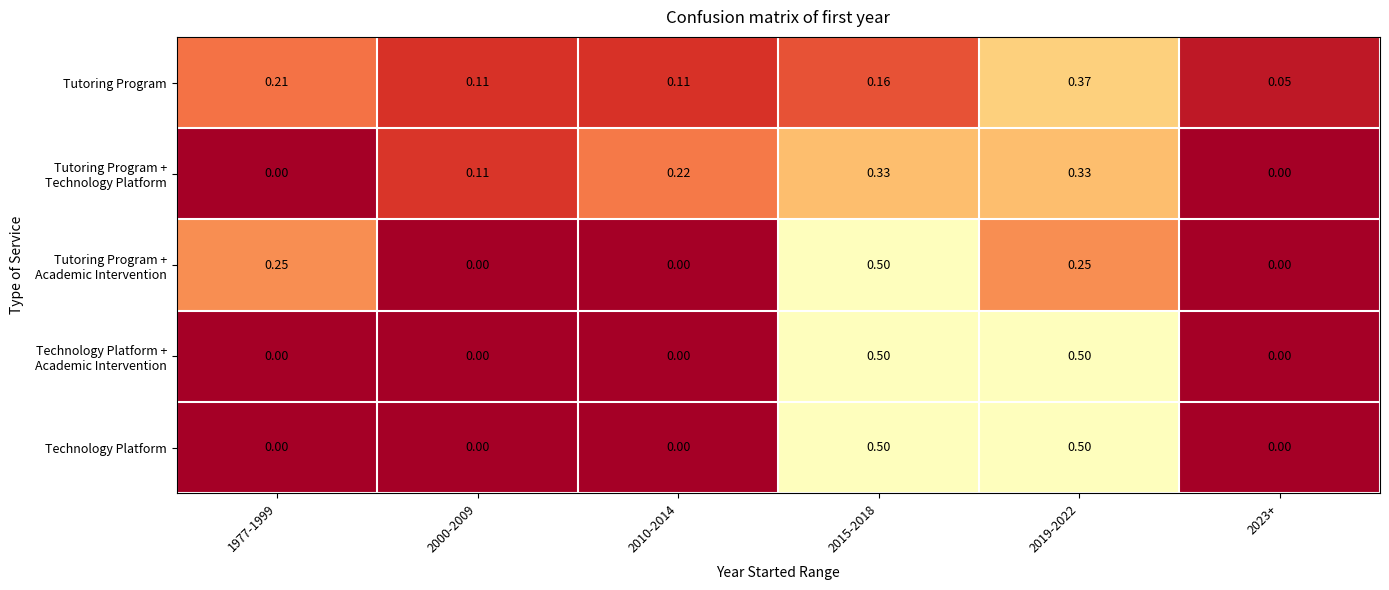

Which series has the largest total across all categories?

Tutoring Program